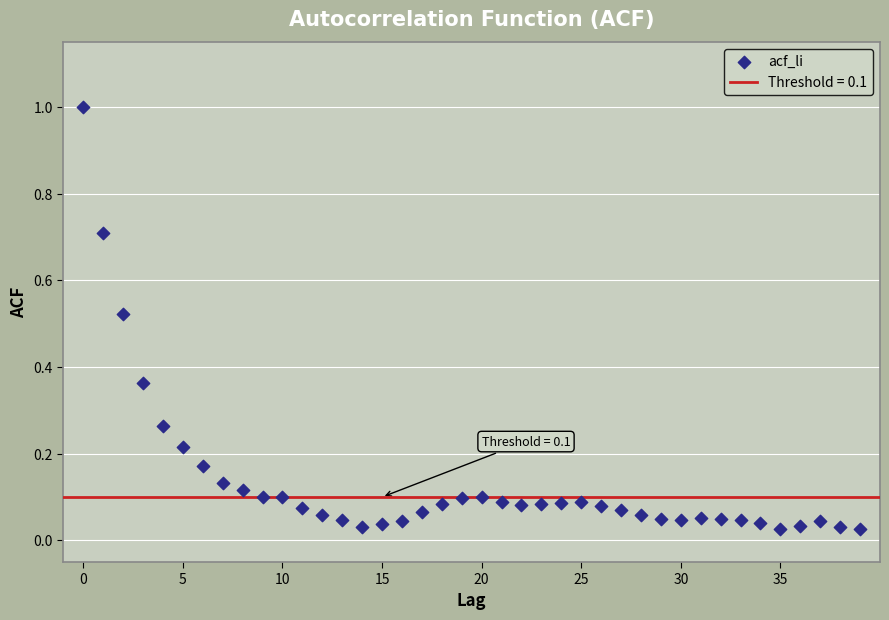

What is the range of Y values (max minus min)?

1.0